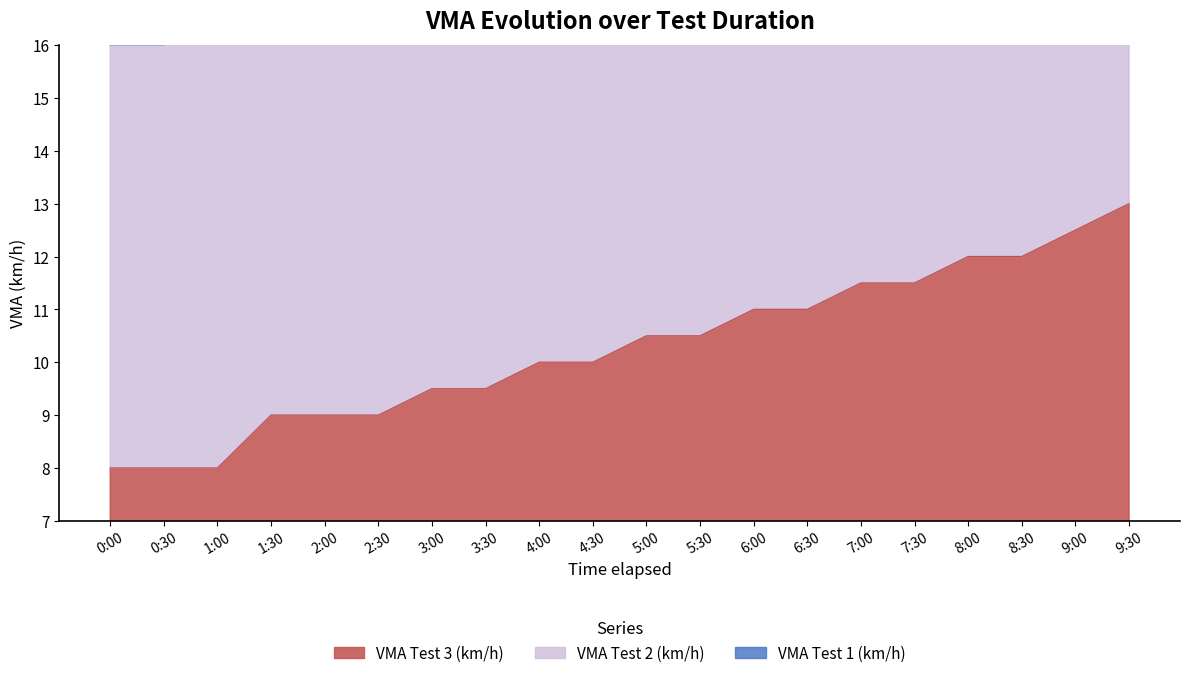

What are all the series names shown in the legend?

VMA Test 1 (km/h), VMA Test 2 (km/h), VMA Test 3 (km/h)